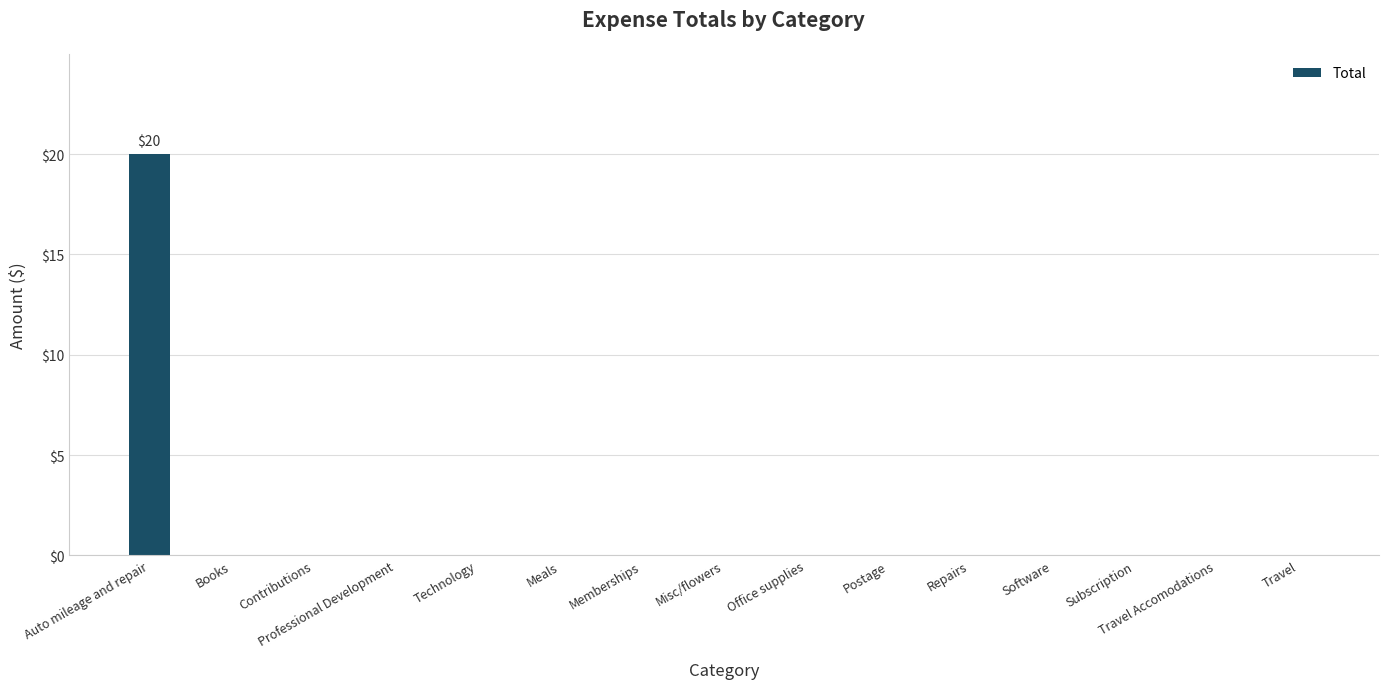

Count the number of data series in this chart.

1